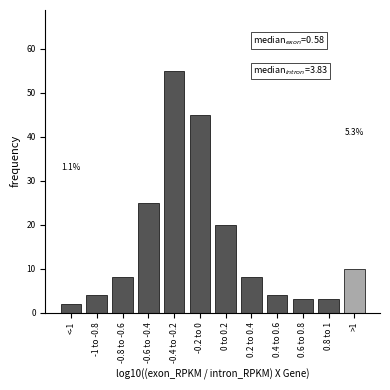

Reading left to right, what are all the values shown in this chart?

2	4	8	25	55	45	20	8	4	3	3	10